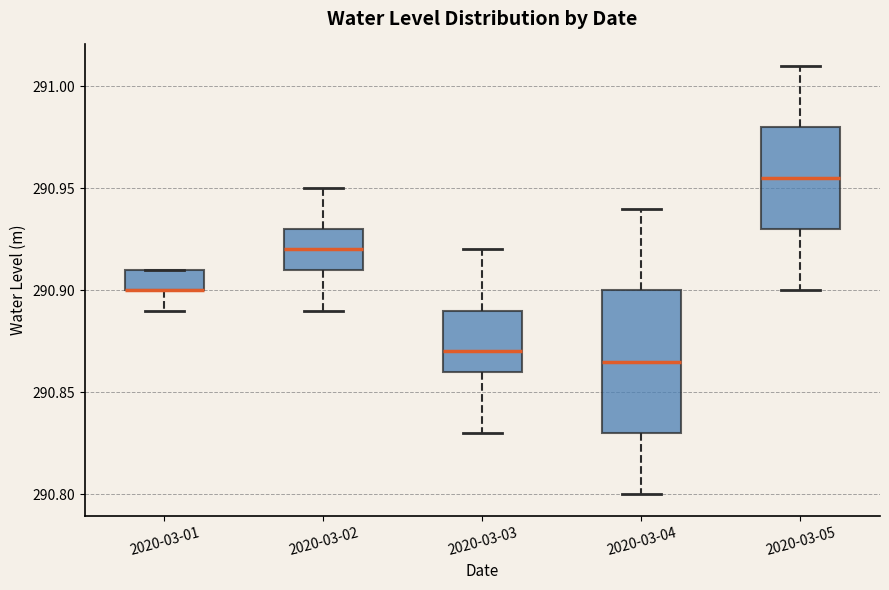

Where is the upper edge of the box for 2020-03-05 on the y-axis? The values are not printed on the chart, so give them approximately, as read against the axis.

290.980